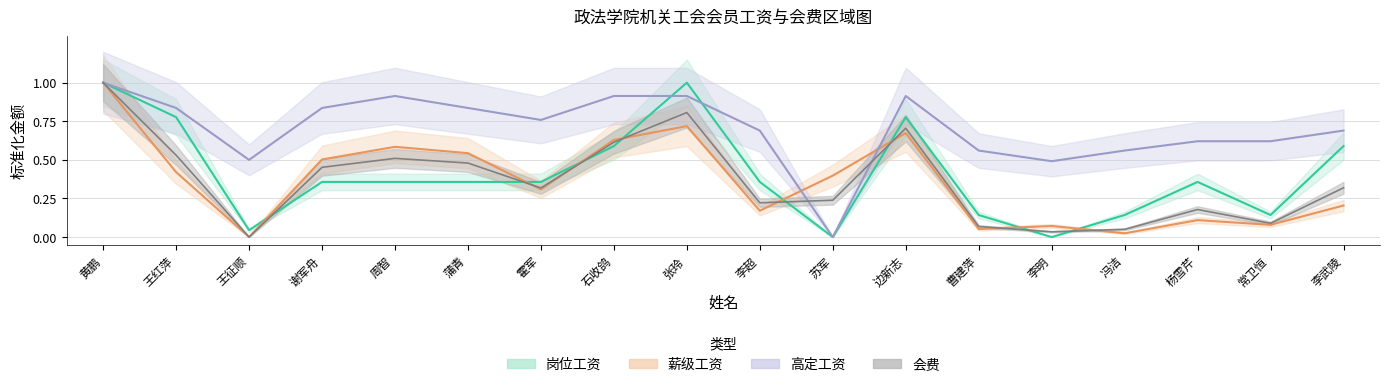

The 会费 series shows 0.1 at 常卫恒. True or false?

False